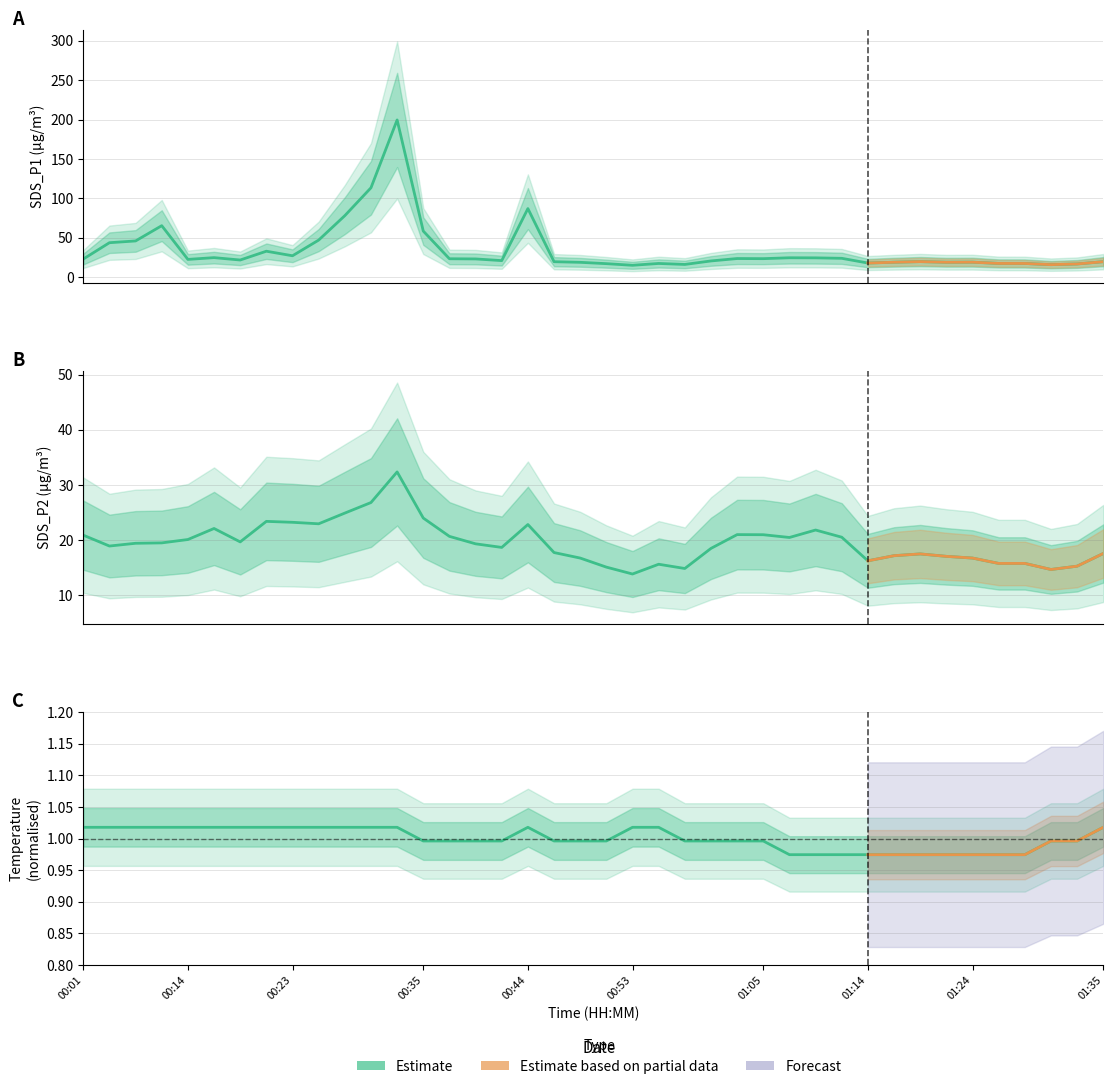

What is the difference between the second highest and second lowest values in the SDS_P1 series?

97.6